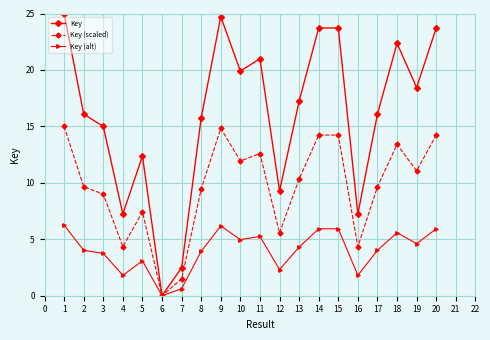

What is the total value across all series at 20?

43.9